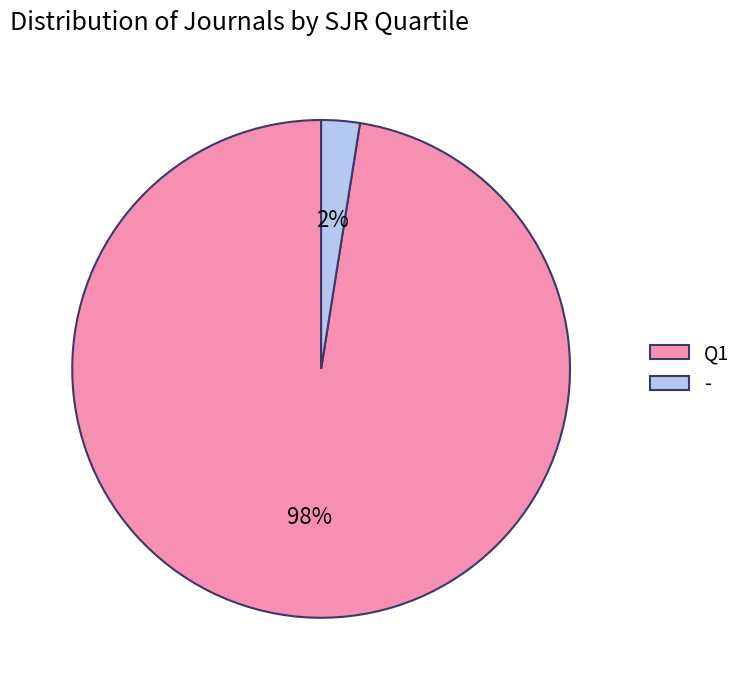

How many segments does this pie chart have?

2